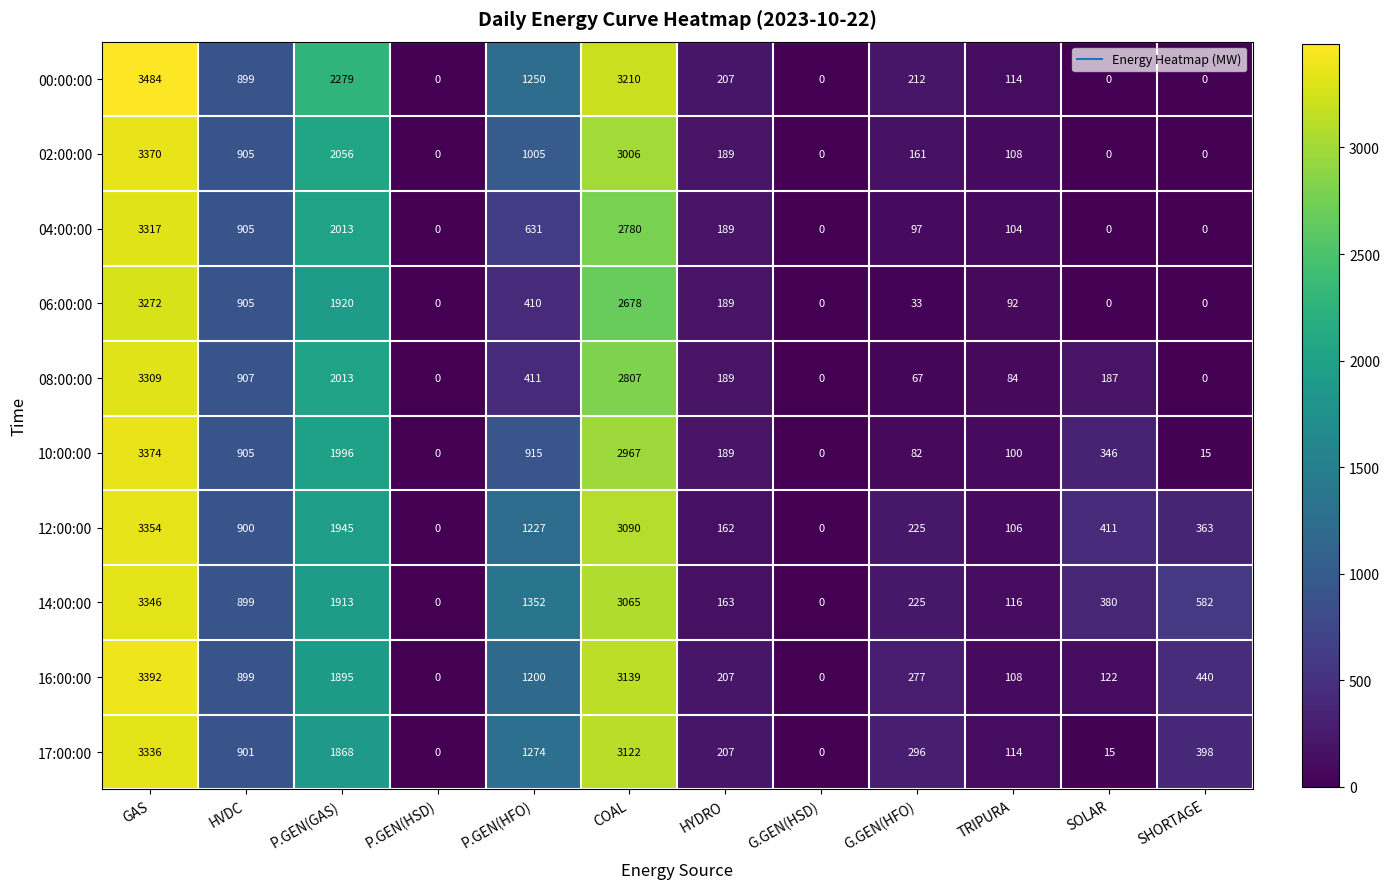

What is the difference between the maximum and minimum values in the 04:00:00 series?

3317